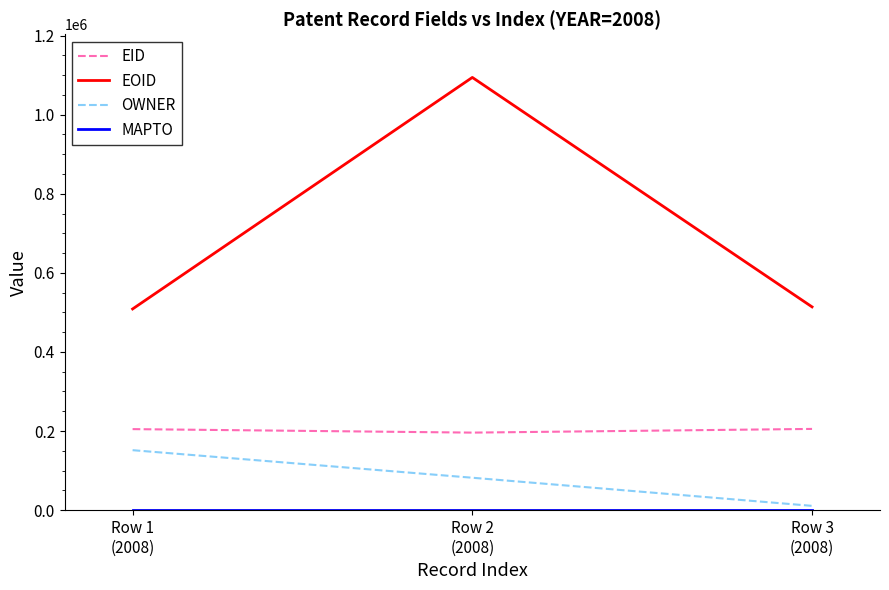

What is the highest value of the EID series?

205352